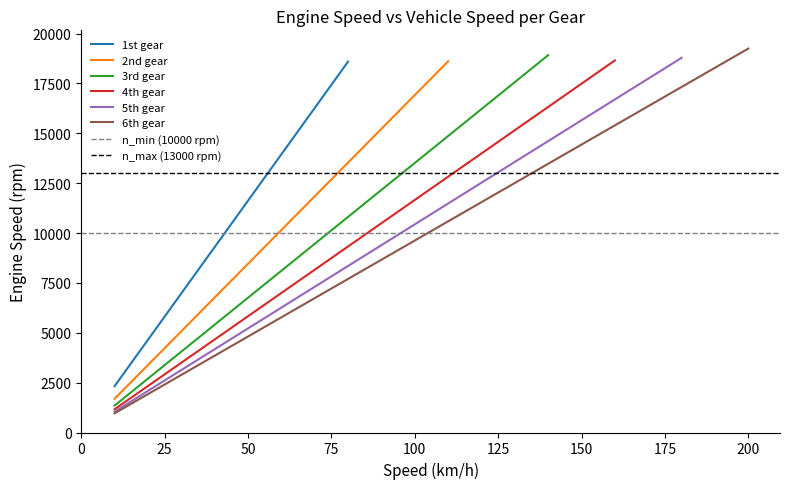

What is the difference between the maximum and second lowest values?

17322.3